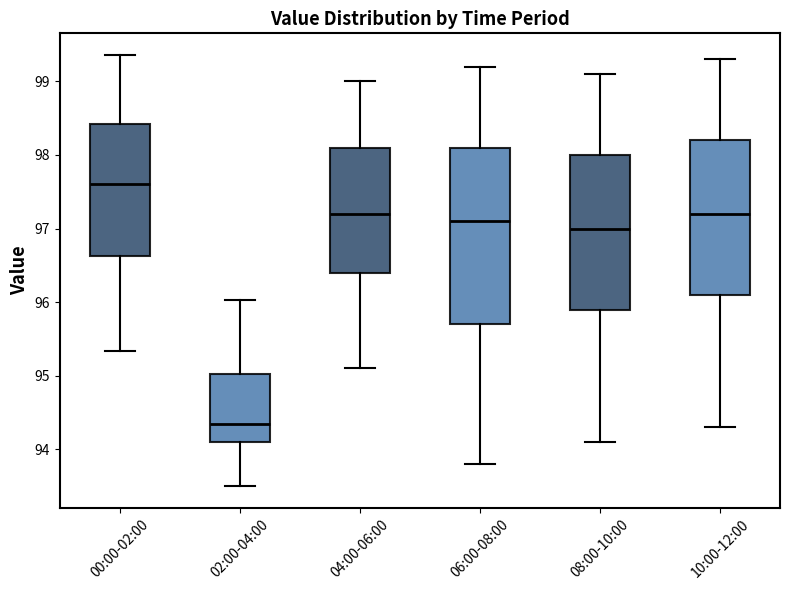

Reading left to right, read every box against the y-axis: the position of its median line, the range the box covers, and the ends of its whiskers. The values are not printed on the chart, so give them approximately, as read against the axis.

00:00-02:00: median 97.6, box 96.6 to 98.4, whiskers 95.3 to 99.4
02:00-04:00: median 94.3, box 94.1 to 95.0, whiskers 93.5 to 96.0
04:00-06:00: median 97.2, box 96.4 to 98.1, whiskers 95.1 to 99.0
06:00-08:00: median 97.1, box 95.7 to 98.1, whiskers 93.8 to 99.2
08:00-10:00: median 97.0, box 95.9 to 98.0, whiskers 94.1 to 99.1
10:00-12:00: median 97.2, box 96.1 to 98.2, whiskers 94.3 to 99.3